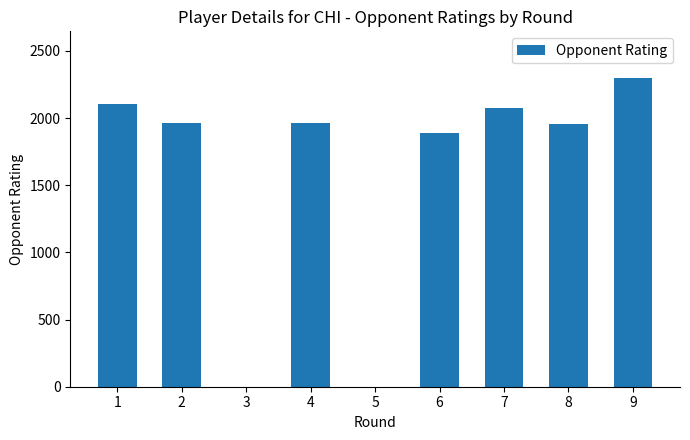

Are the bars horizontal?

No